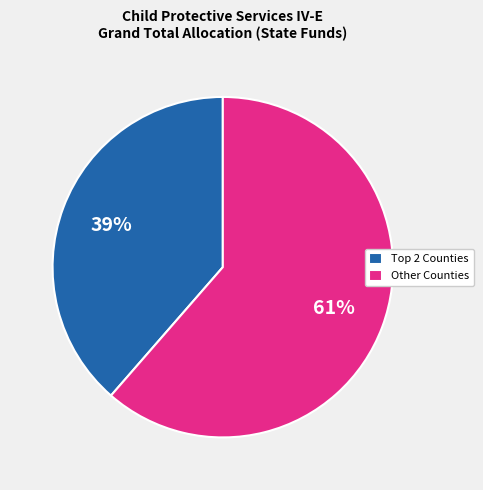

What percentage is the Other Counties slice, to the nearest percent?

61%